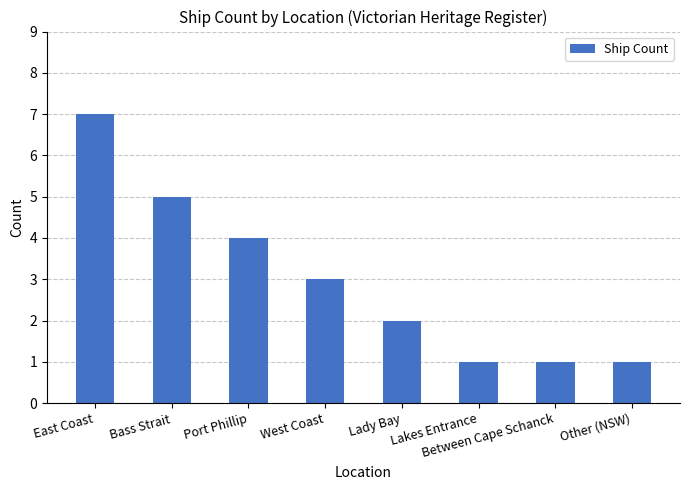

What is the average value?

3